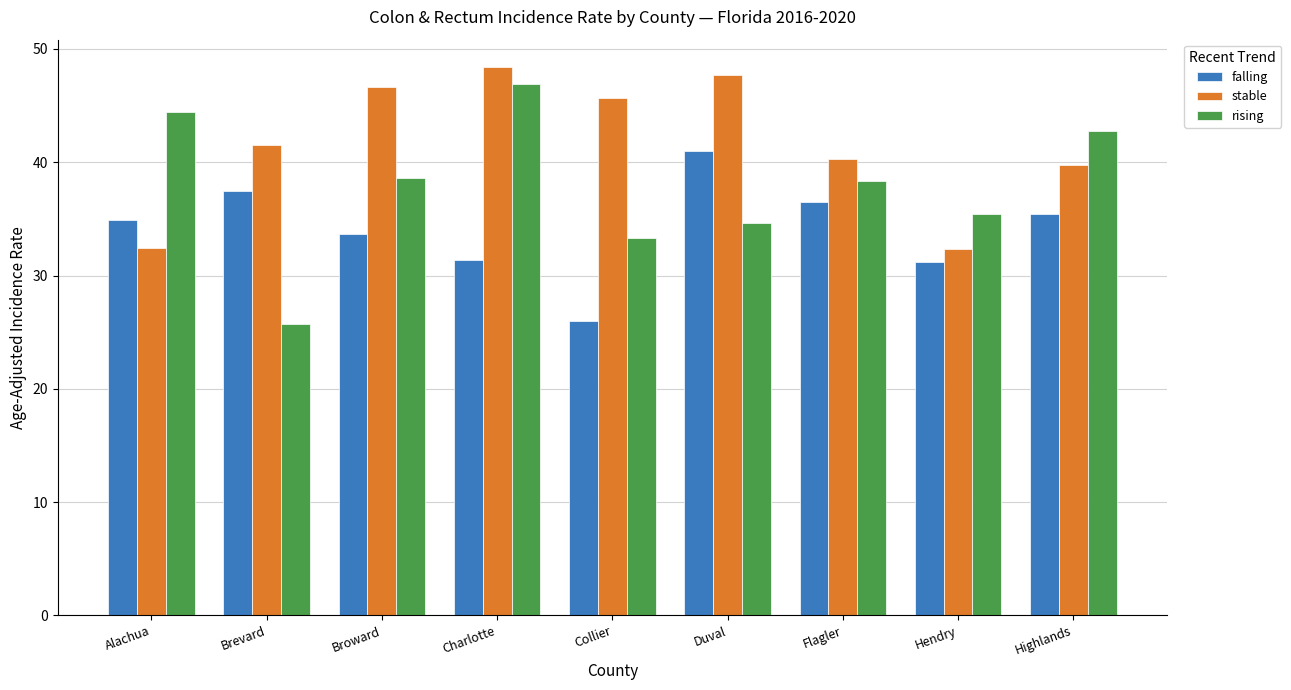

How many values in the falling series are below 34?

4